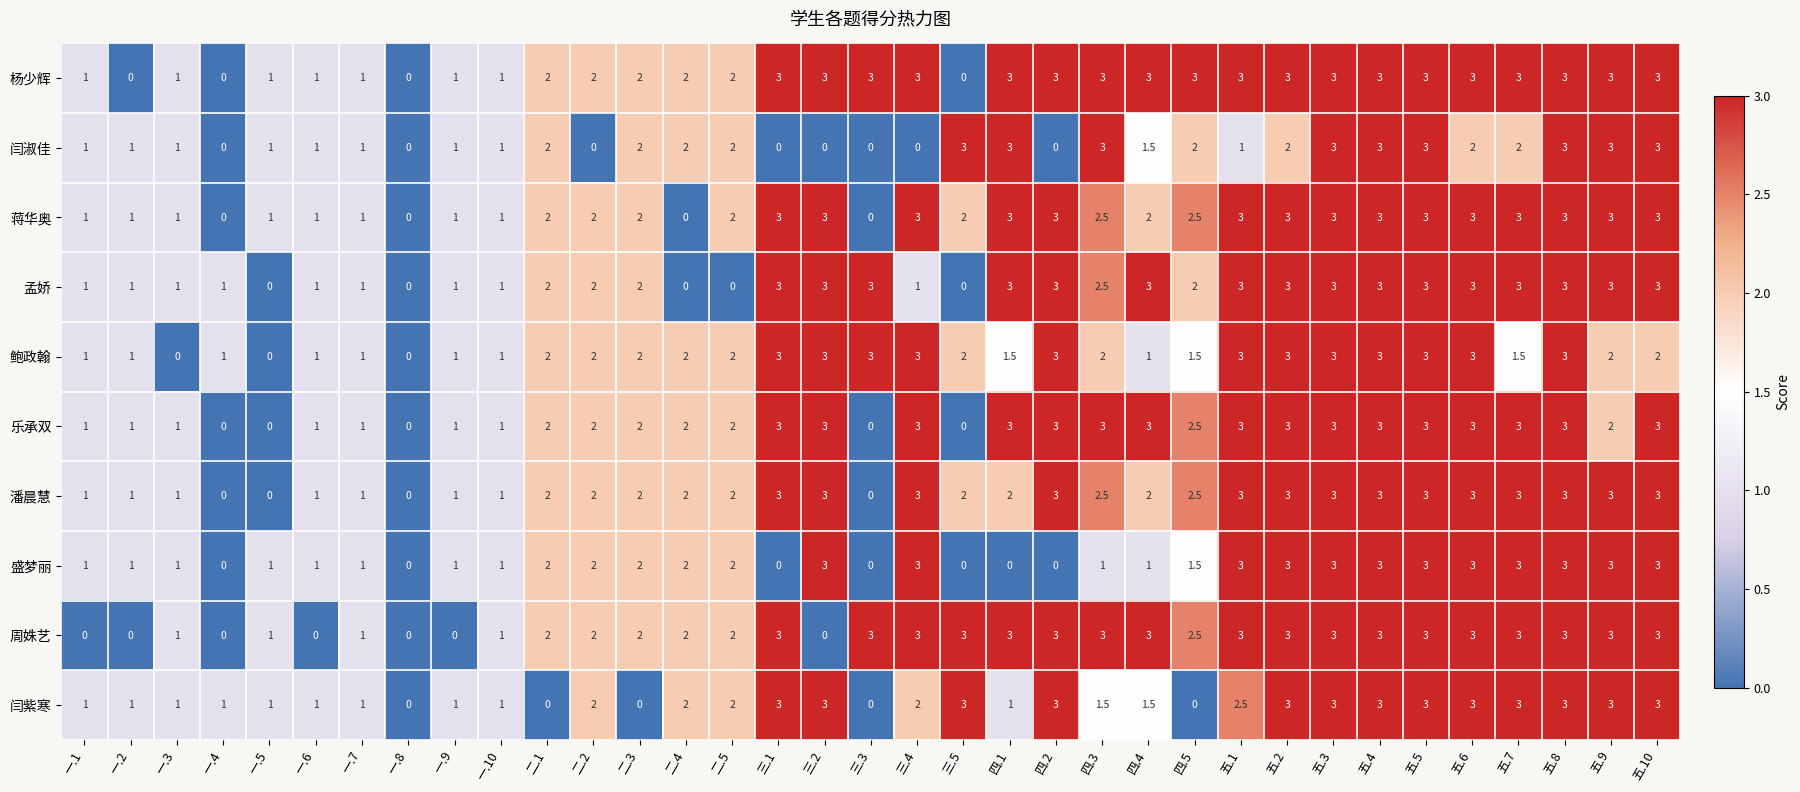

What is the difference between the 鲍政翰 values at 三.1 and 一.1?

2.0